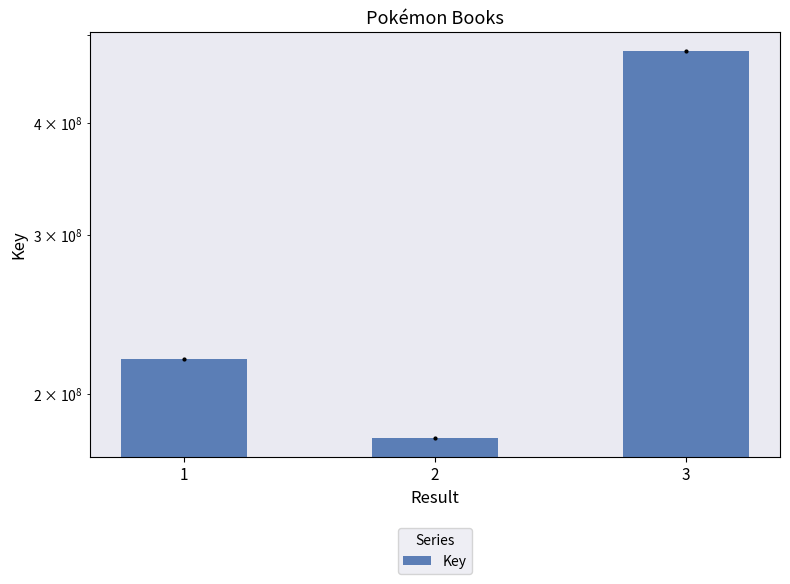

How many values are below 218346336?

1